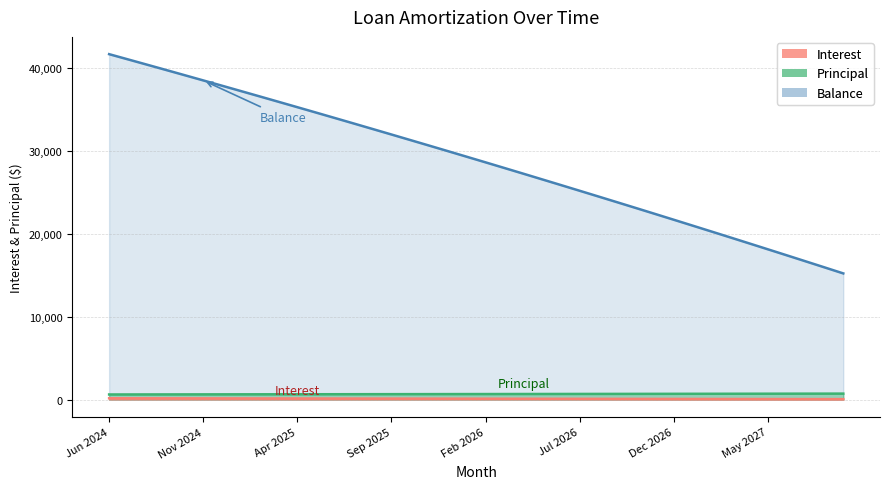

What is the label of the 2nd point from the left?

Jul 2024